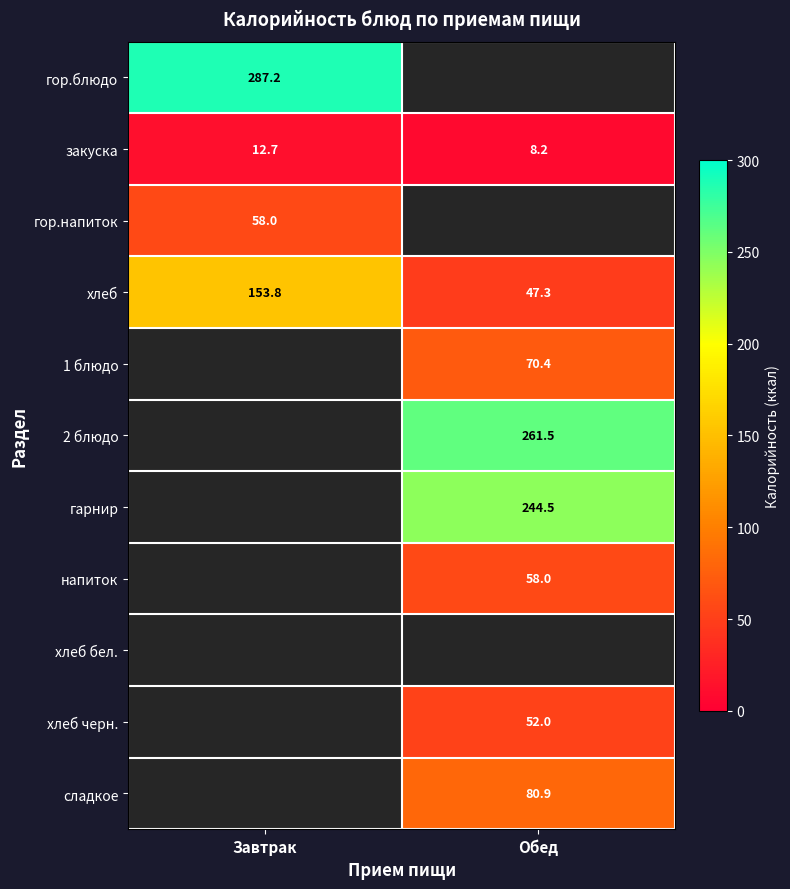

At how many categories does at least one series exceed 220?

2